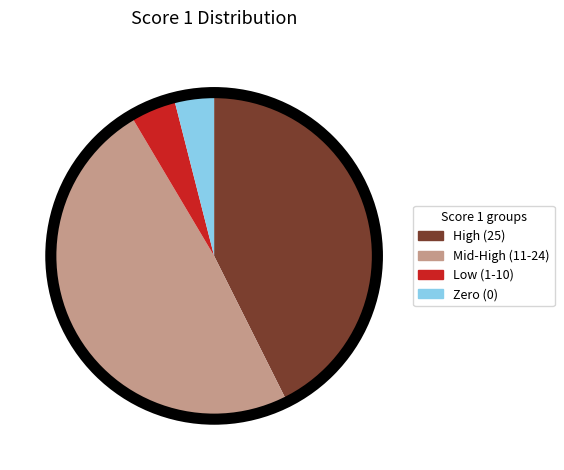

Count the number of slices in the pie.

4